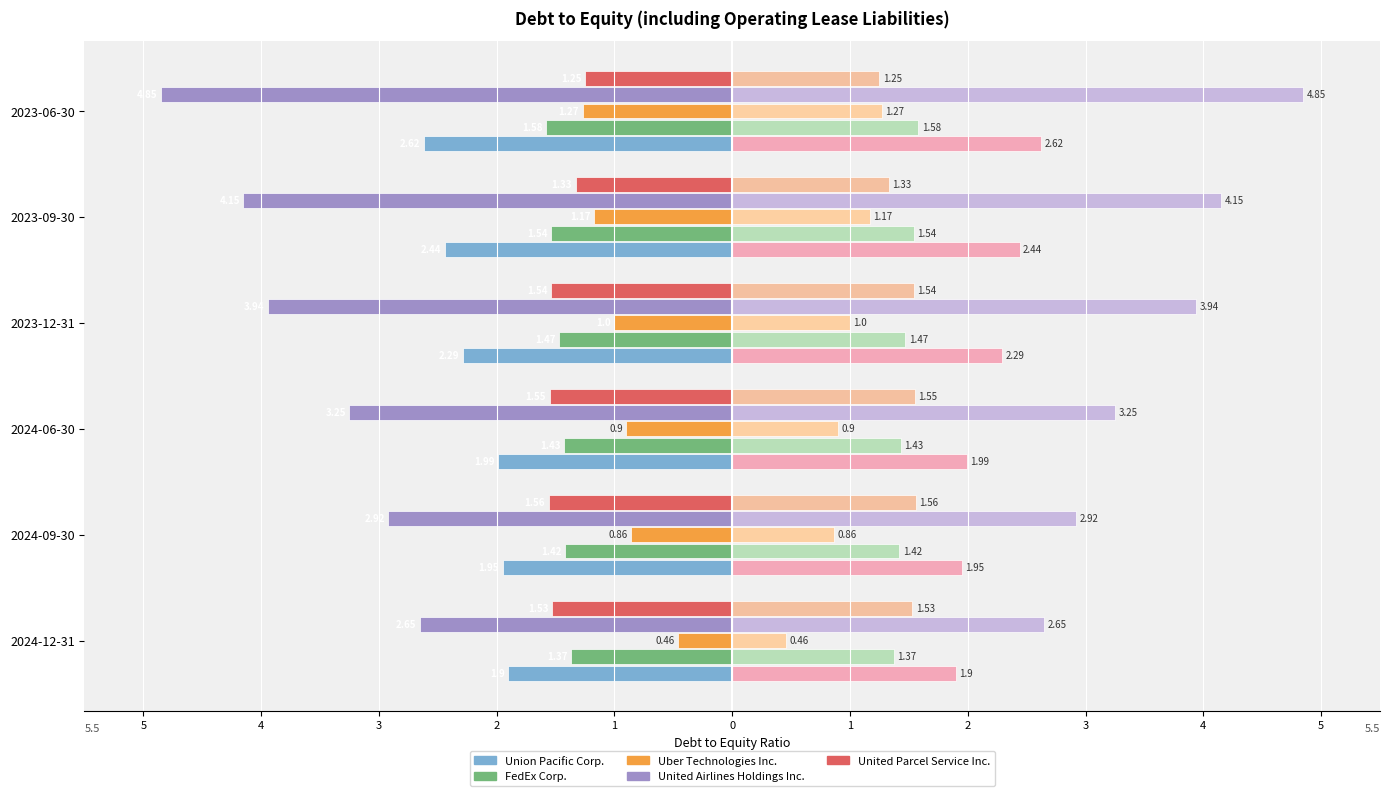

Between 3 and 1, which series saw the biggest shift?

United Airlines Holdings Inc.